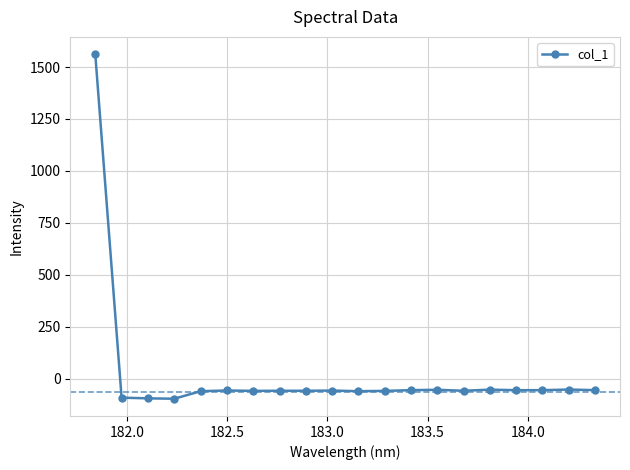

How many data points are less than -57?

12